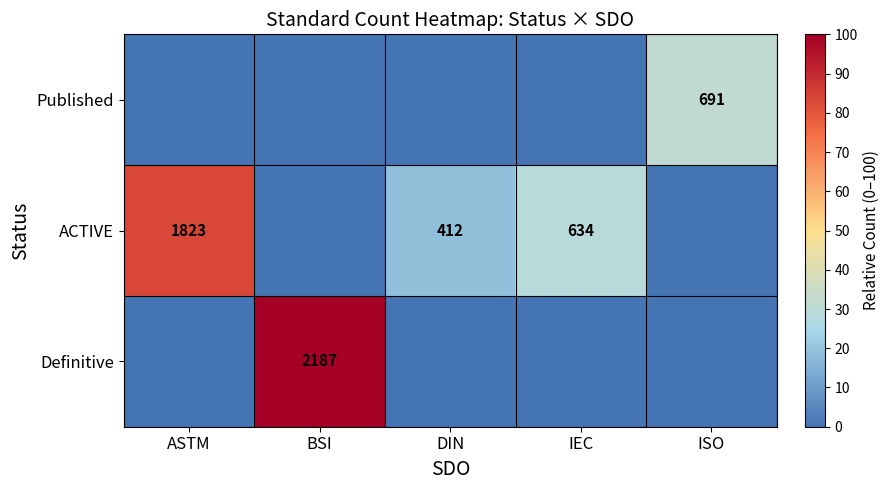

The value of Definitive at BSI is 2187. True or false?

True